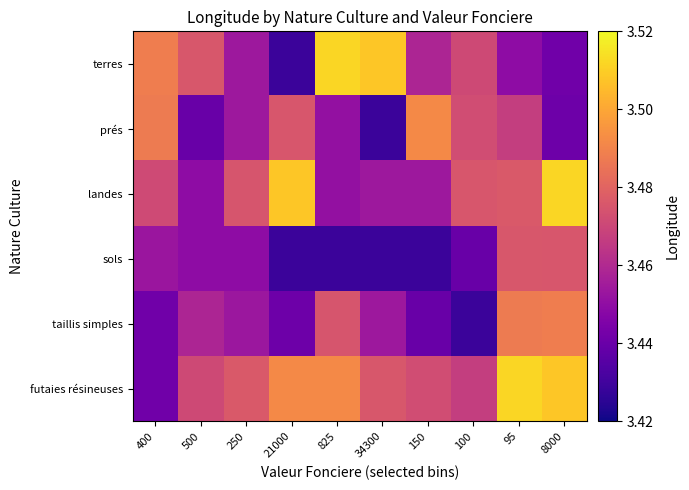

Which category has the highest value across all series?

95